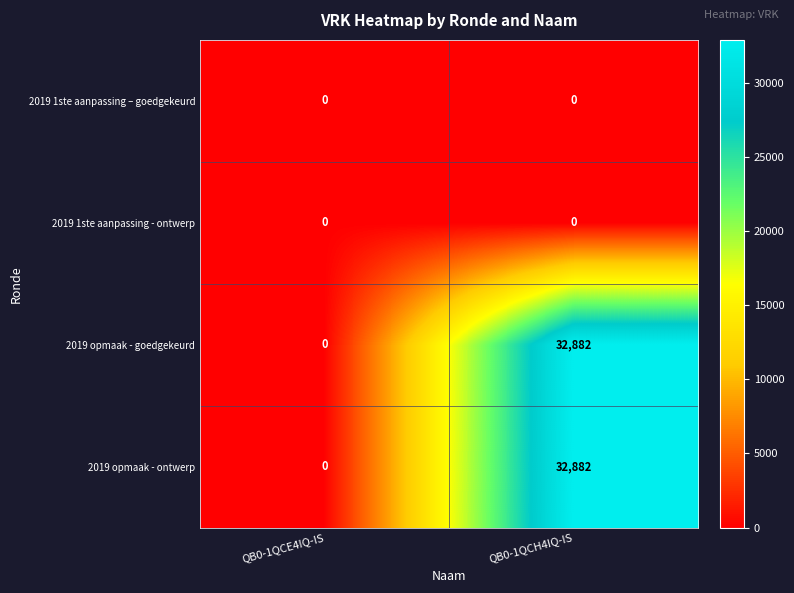

Is it true that 2019 opmaak - goedgekeurd equals 32882 at QB0-1QCH4IQ-IS?

True